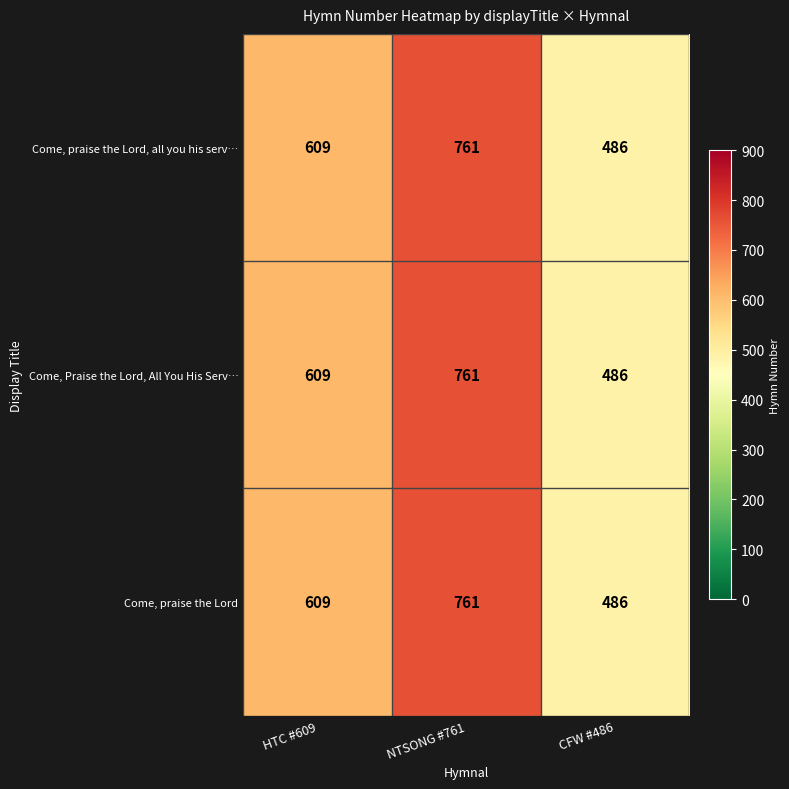

What is the total value across all series at HTC #609?

1827